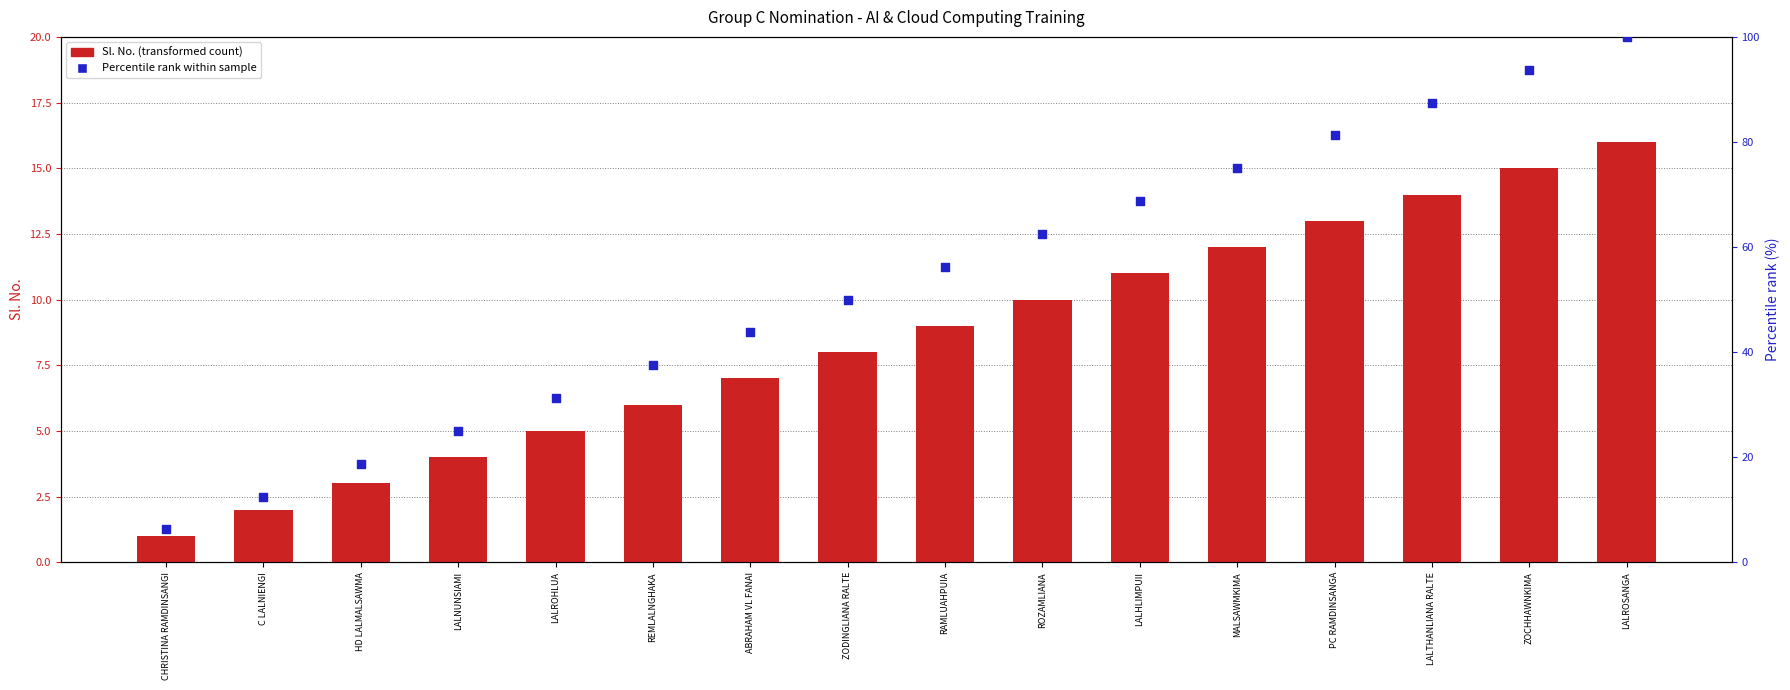

Is the value of Sl. No. (transformed count) at REMLALNGHAKA greater than the value of Percentile rank within sample at C LALNIENGI?

No